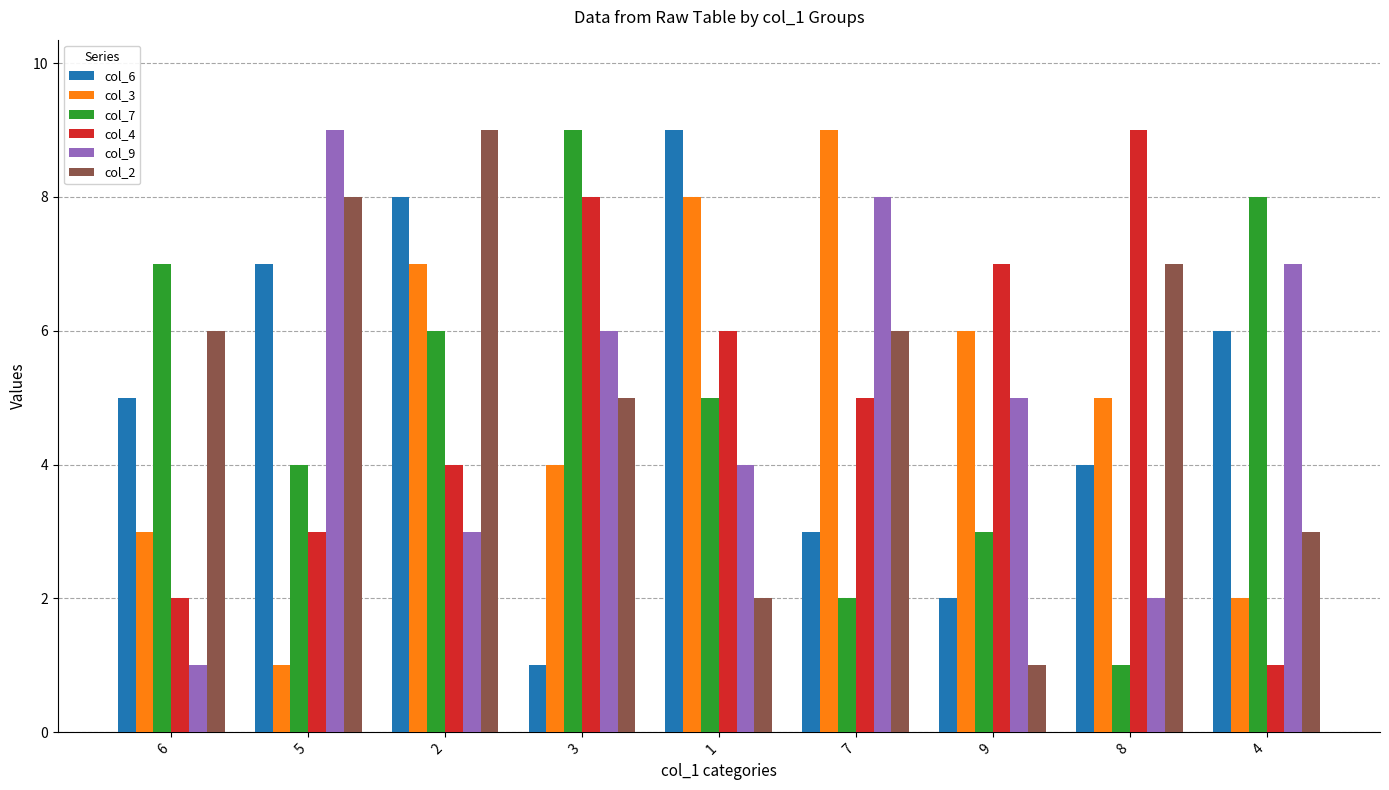

What are all the series names shown in the legend?

col_6, col_3, col_7, col_4, col_9, col_2